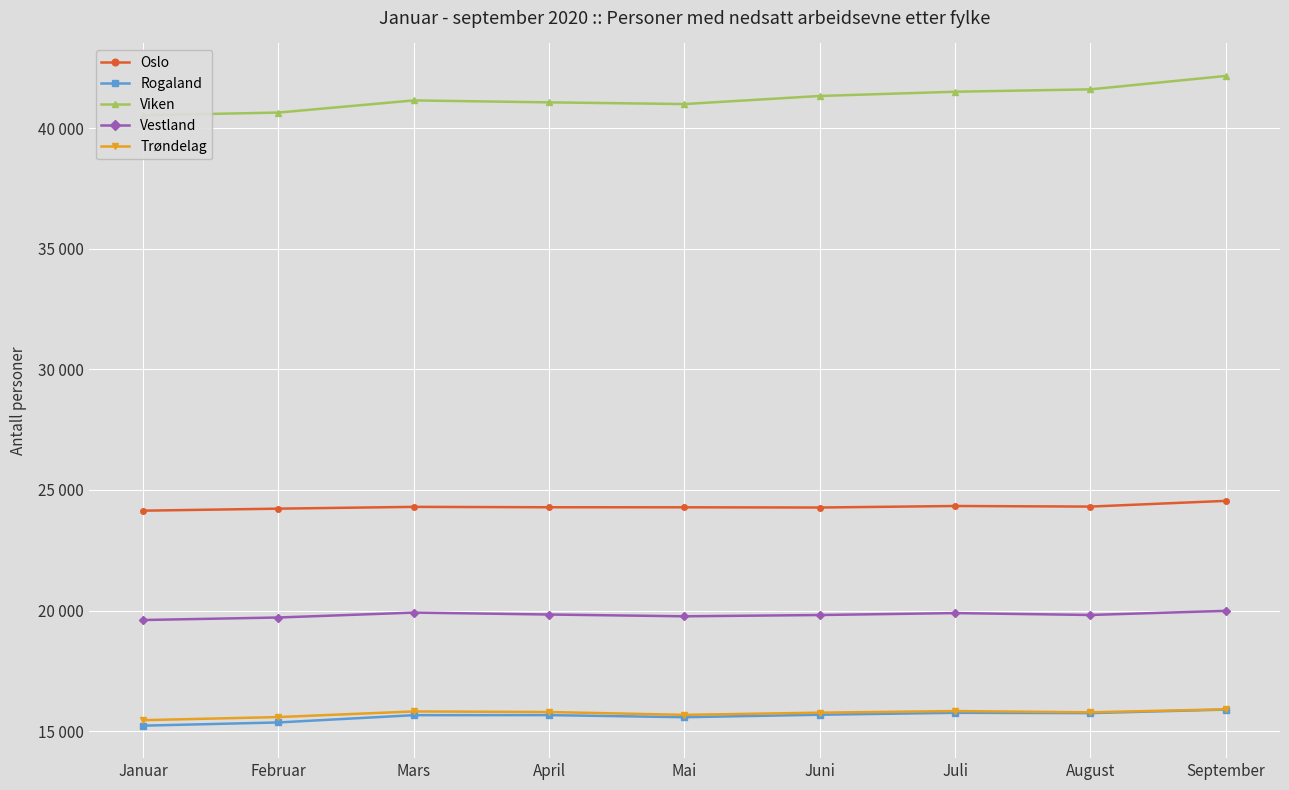

Reading left to right, transcribe all the data shown in this chart.

Oslo: Januar=24141	Februar=24225	Mars=24299	April=24283	Mai=24281	Juni=24272	Juli=24335	August=24311	September=24548
Rogaland: Januar=15228	Februar=15361	Mars=15662	April=15665	Mai=15578	Juni=15680	Juli=15761	August=15748	September=15895
Viken: Januar=40535	Februar=40647	Mars=41151	April=41070	Mai=41000	Juni=41335	Juli=41511	August=41610	September=42166
Vestland: Januar=19608	Februar=19712	Mars=19915	April=19836	Mai=19762	Juni=19815	Juli=19895	August=19817	September=19988
Trøndelag: Januar=15455	Februar=15584	Mars=15817	April=15793	Mai=15675	Juni=15766	Juli=15833	August=15781	September=15906